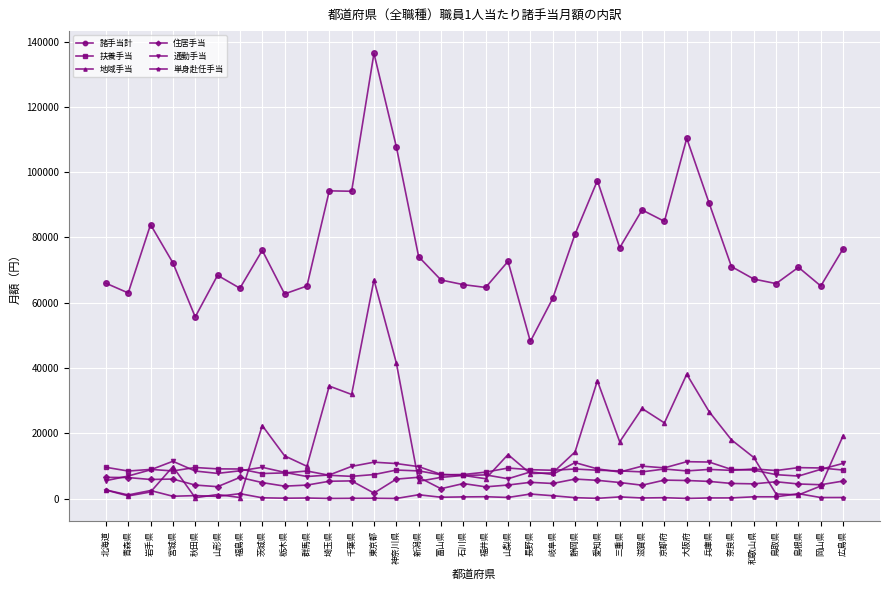

Which category has the highest value in the 地域手当 series?

東京都